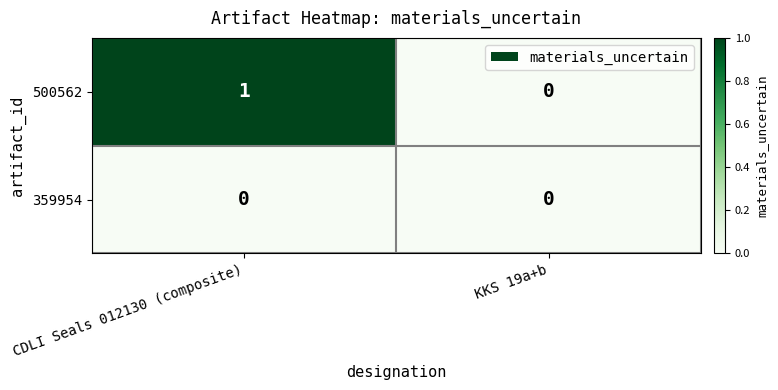

Which series has the largest total across all categories?

500562